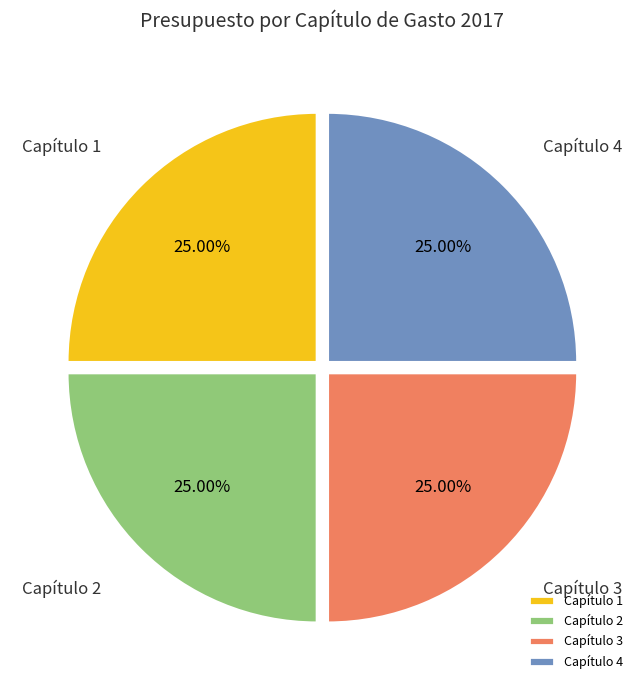

Approximately how many times larger is the value at Capítulo 4 compared to Capítulo 3?

1.0